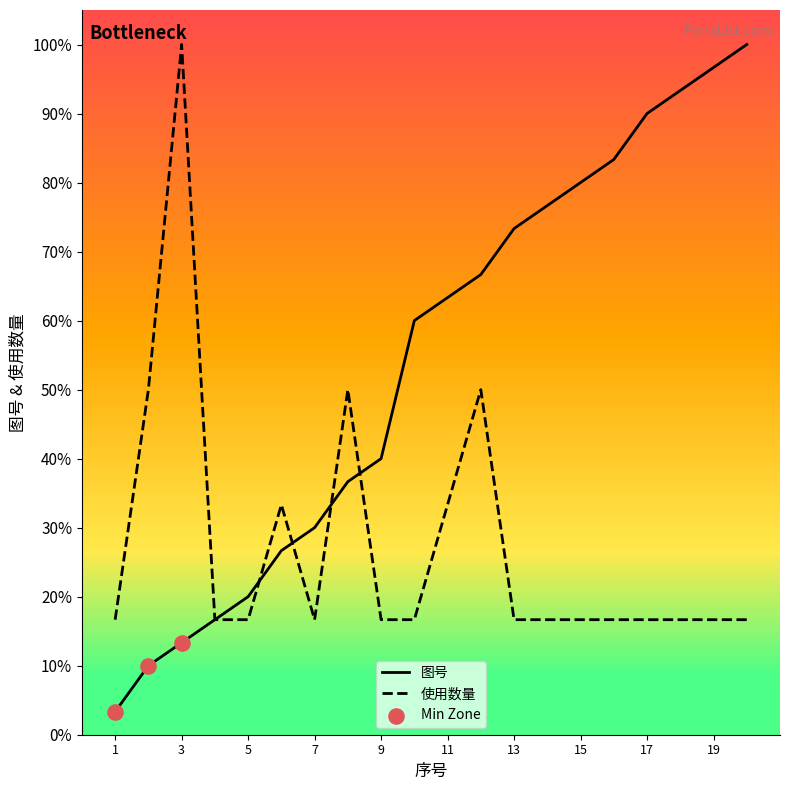

Is the value of 图号 at 16 greater than the value of 使用数量 at 13?

Yes